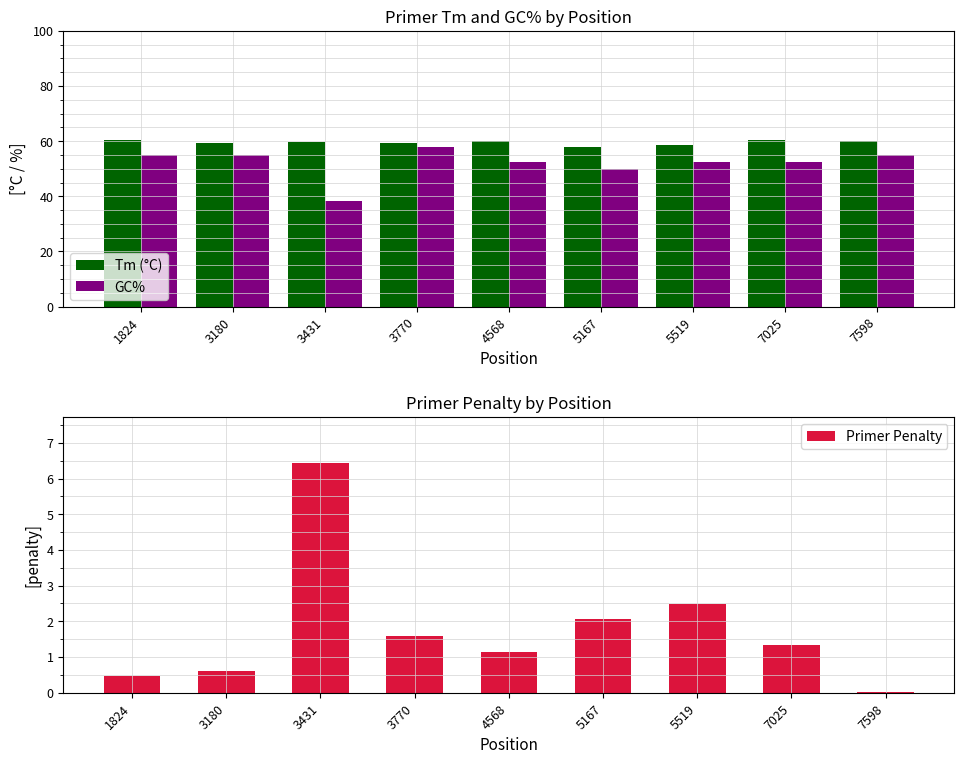

What is the difference between the maximum and minimum values in the GC% series?

19.4